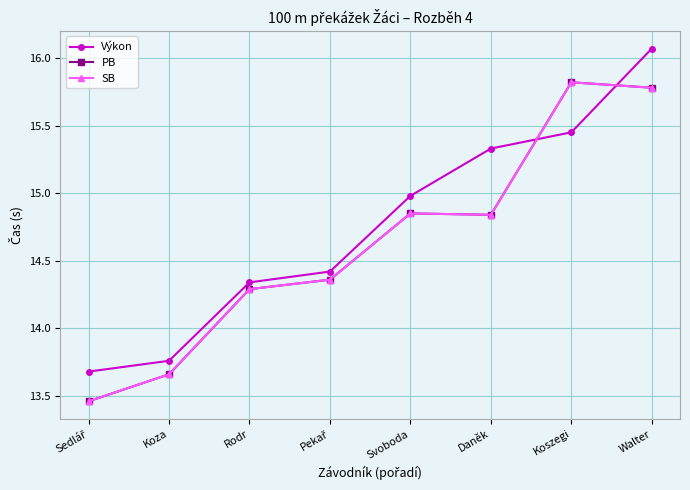

What is the difference between the Výkon values at Koza and Koszegi?

1.7